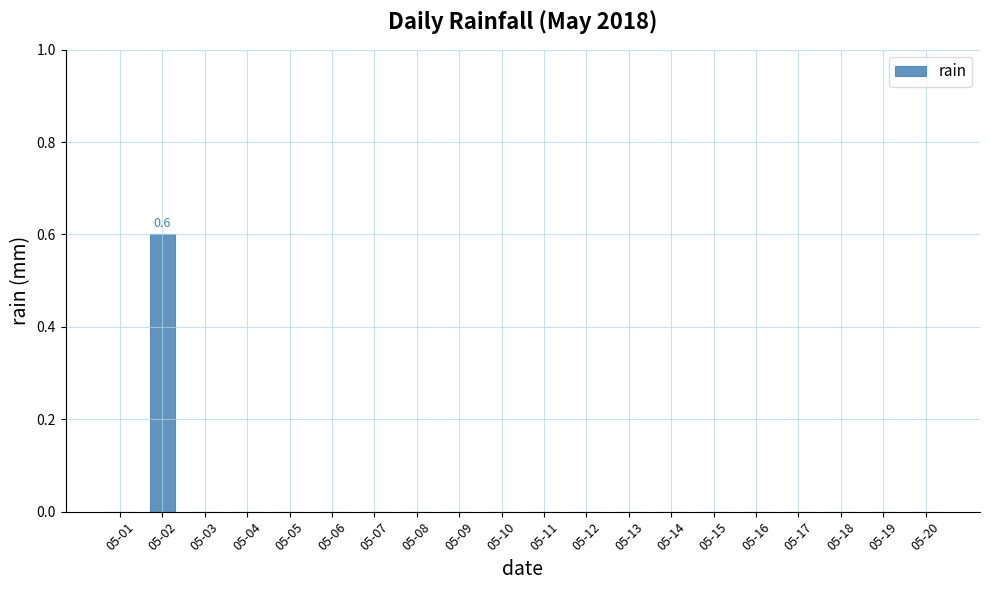

Are the bars horizontal?

No